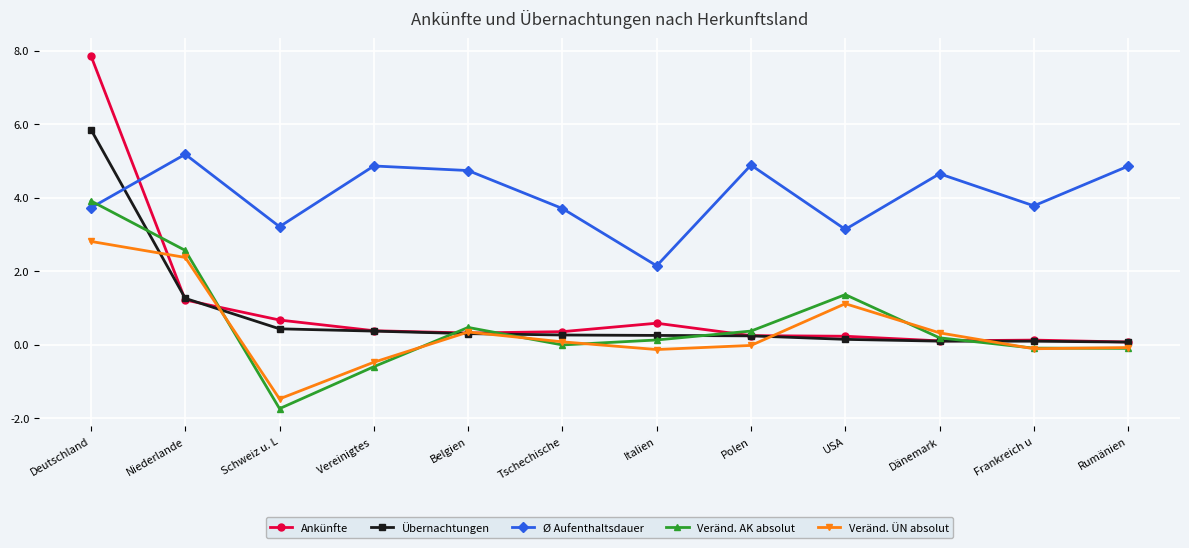

In Ø Aufenthaltsdauer, how many points are lower than both neighbors (excluding endpoints)?

4